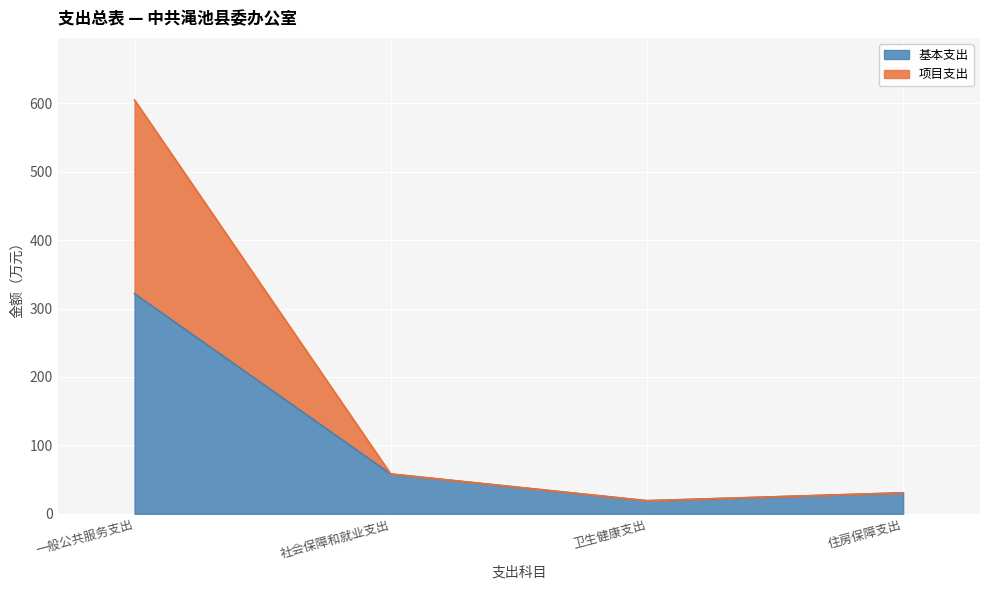

What is the difference between the maximum and second lowest values in the 基本支出 series?

290.8